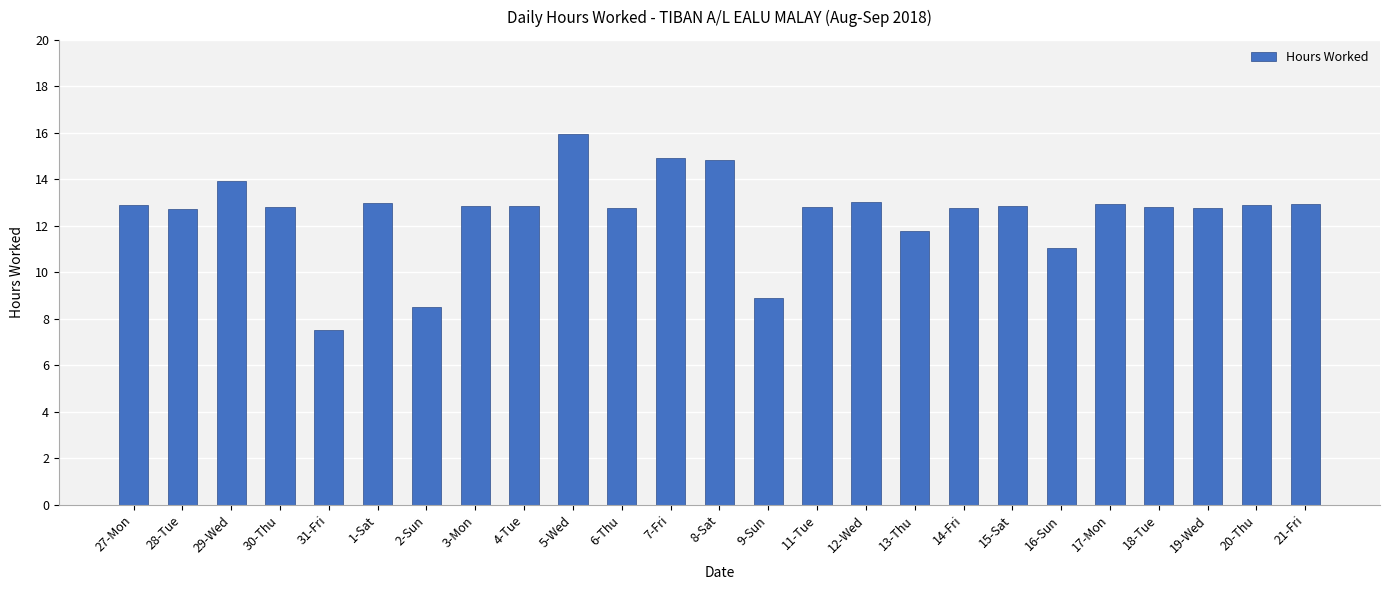

Which label corresponds to the smallest value in the chart?

31-Fri